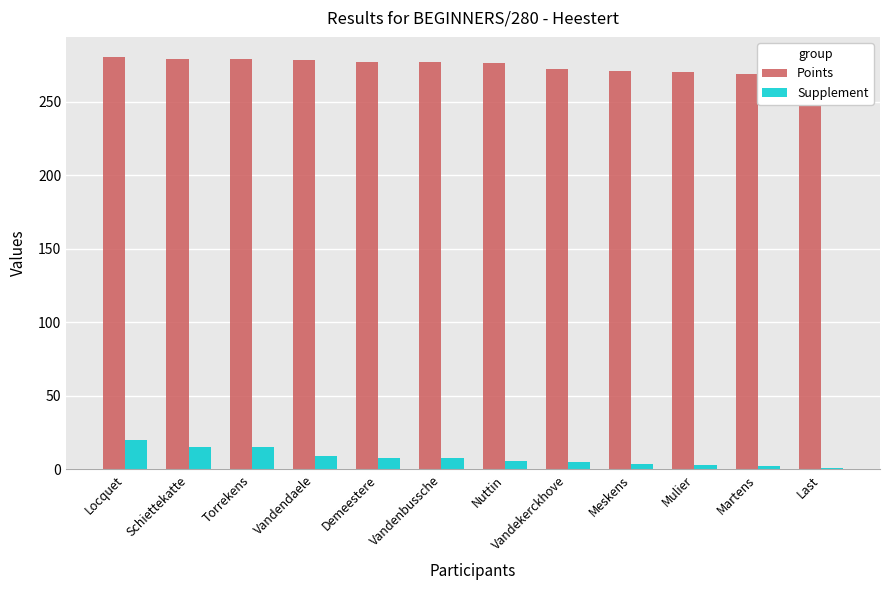

How many groups of bars are there?

12